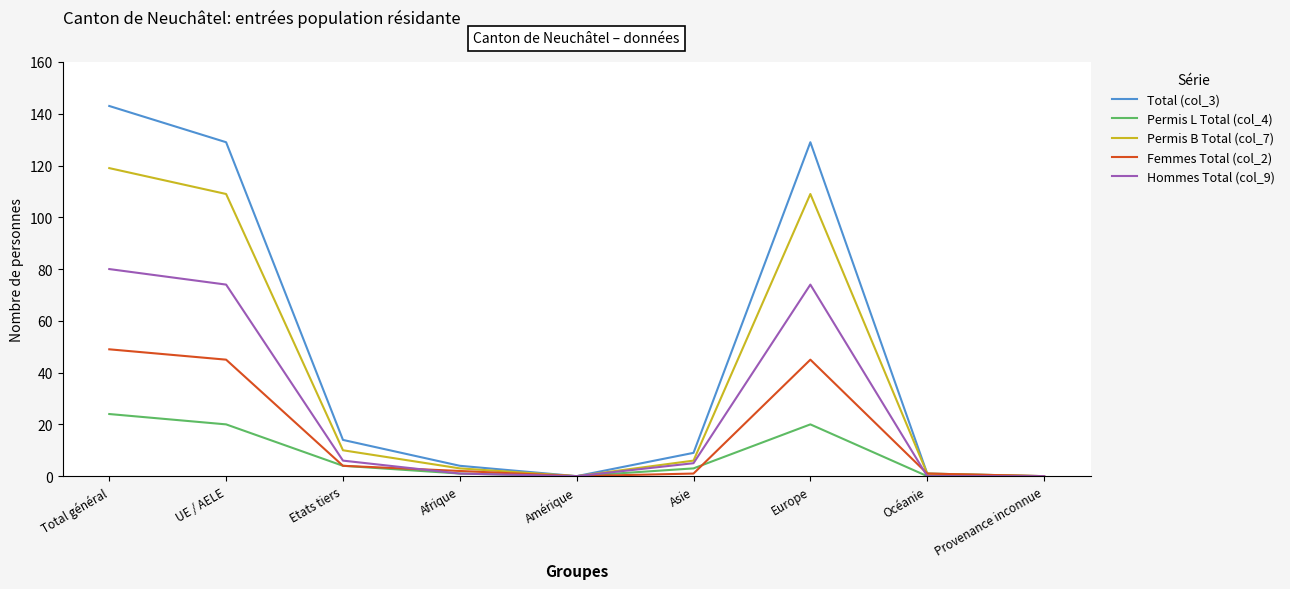

Rank the series by their average value, from highest to lowest.

Total (col_3), Permis B Total (col_7), Hommes Total (col_9), Femmes Total (col_2), Permis L Total (col_4)